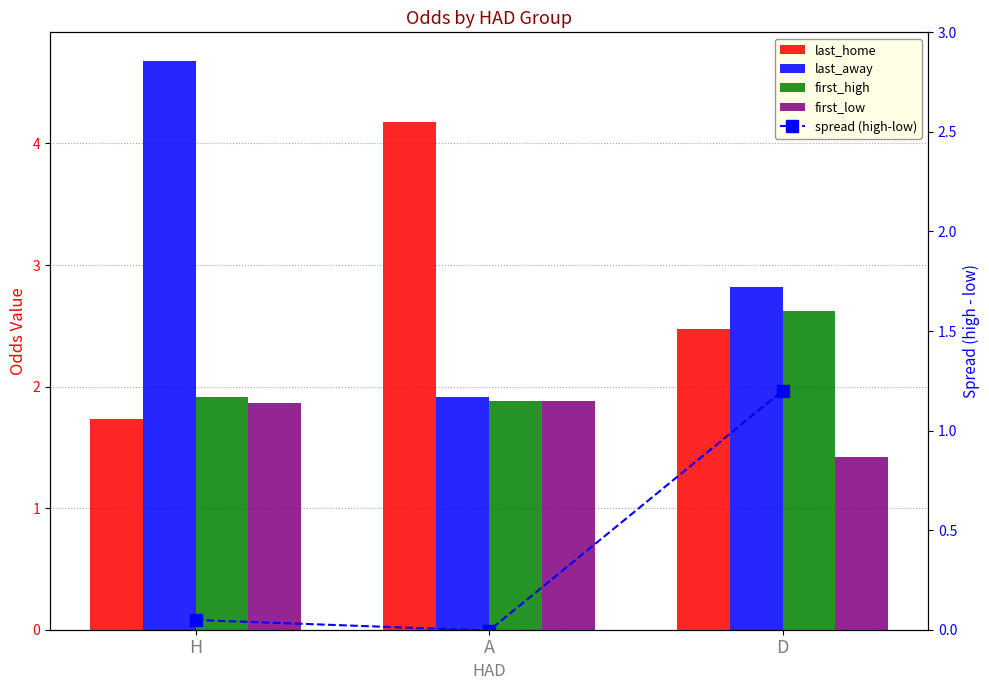

How many categories are shown in the chart?

3